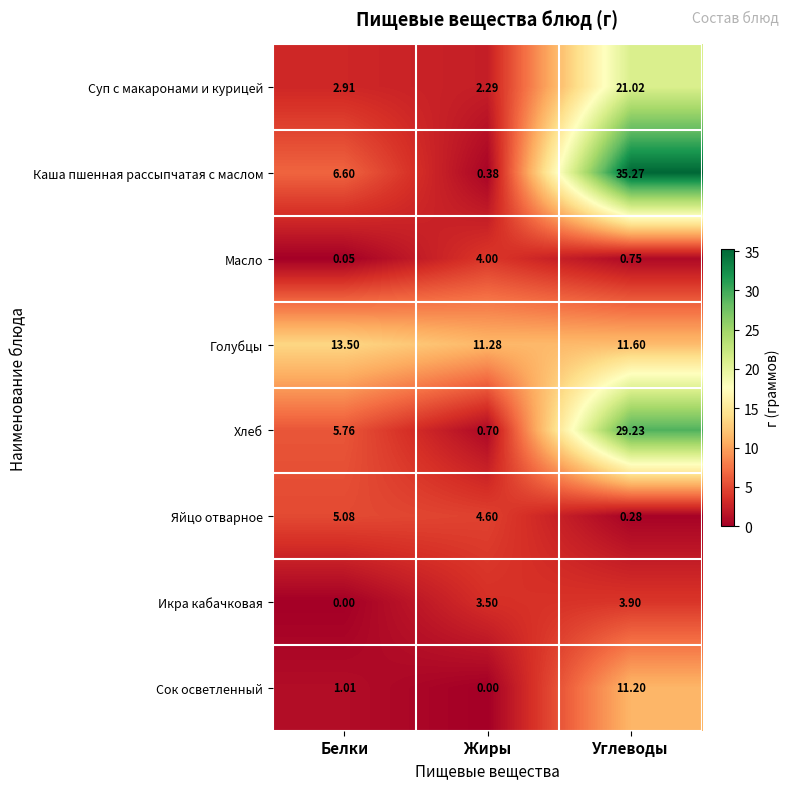

Count the number of categories in the chart.

3